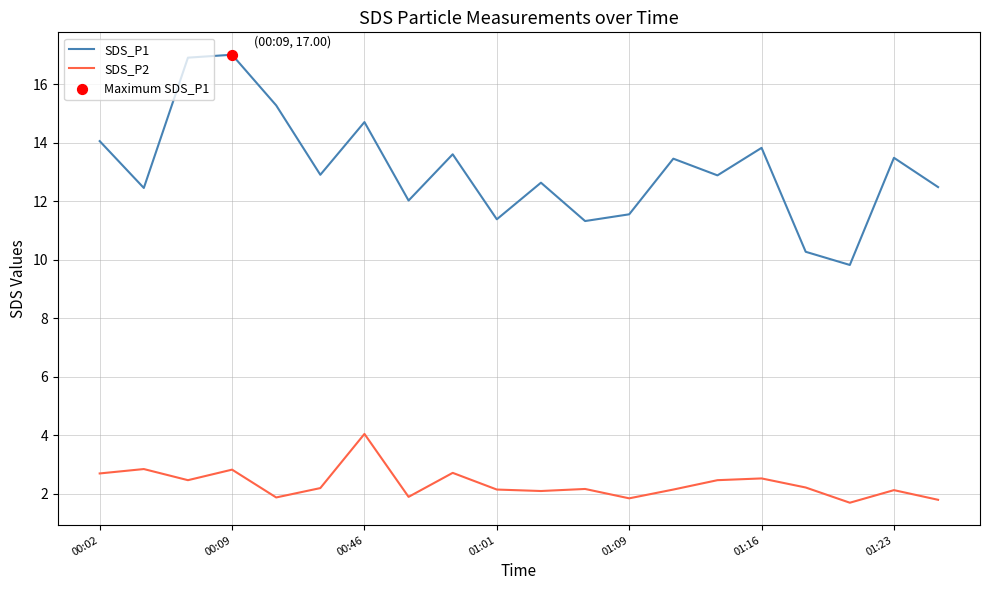

Which series has the widest spread of values?

SDS_P1